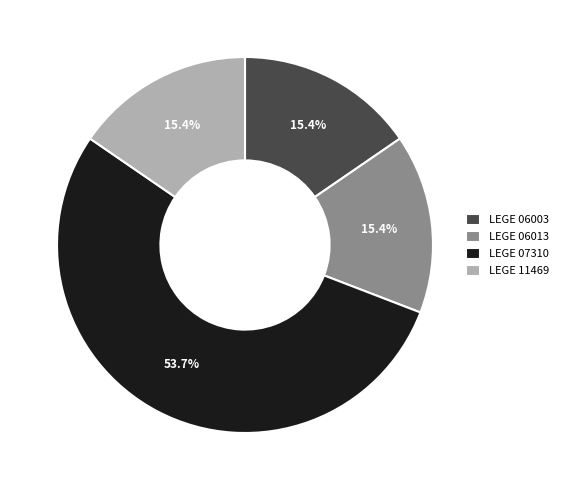

Does LEGE 07310 represent more than half of the total?

Yes